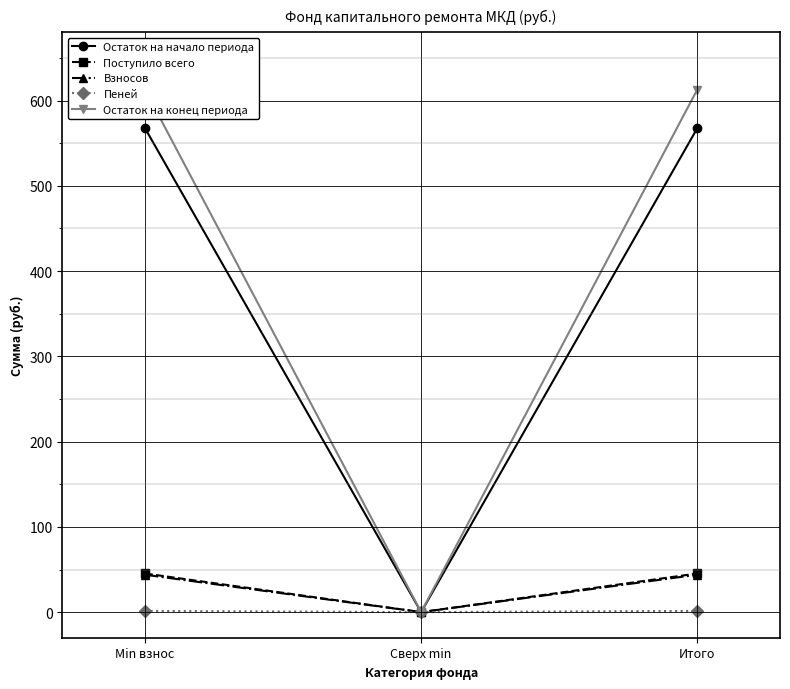

What position from the left is Сверх min?

2